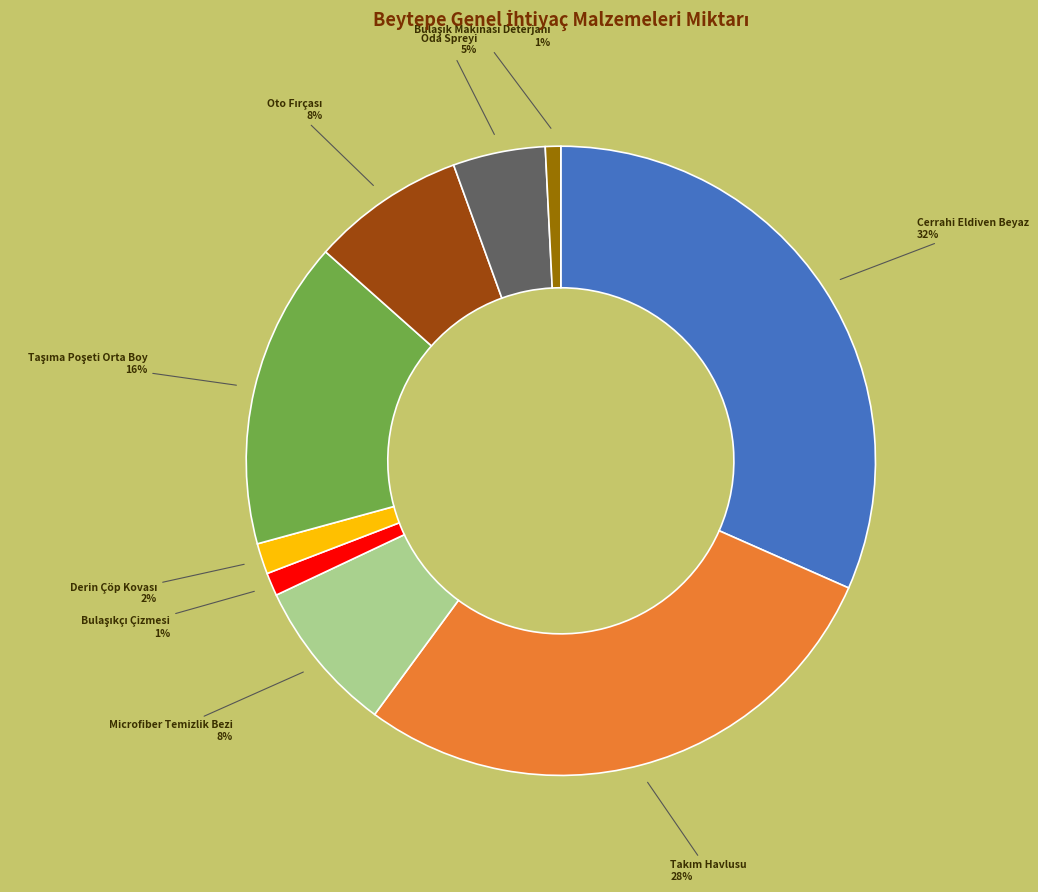

How many slices are in this pie chart?

9